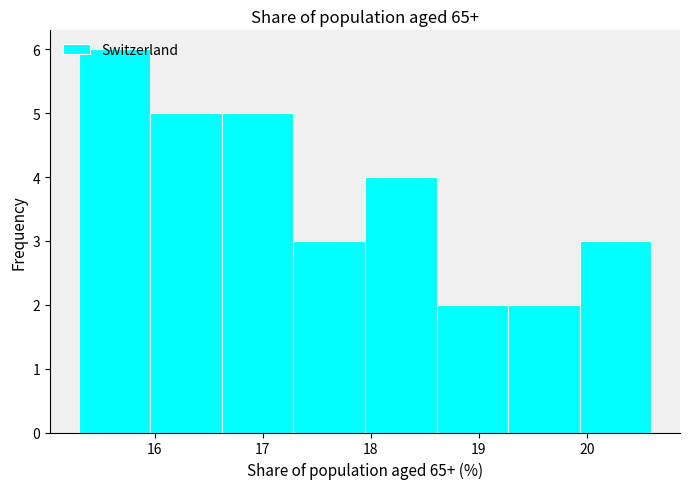

What is the height of the bar covering 19.3 to 19.9 on the x-axis? Neither the bar edges nor the heights are printed on the chart, so give them approximately, as read against the axes.

2